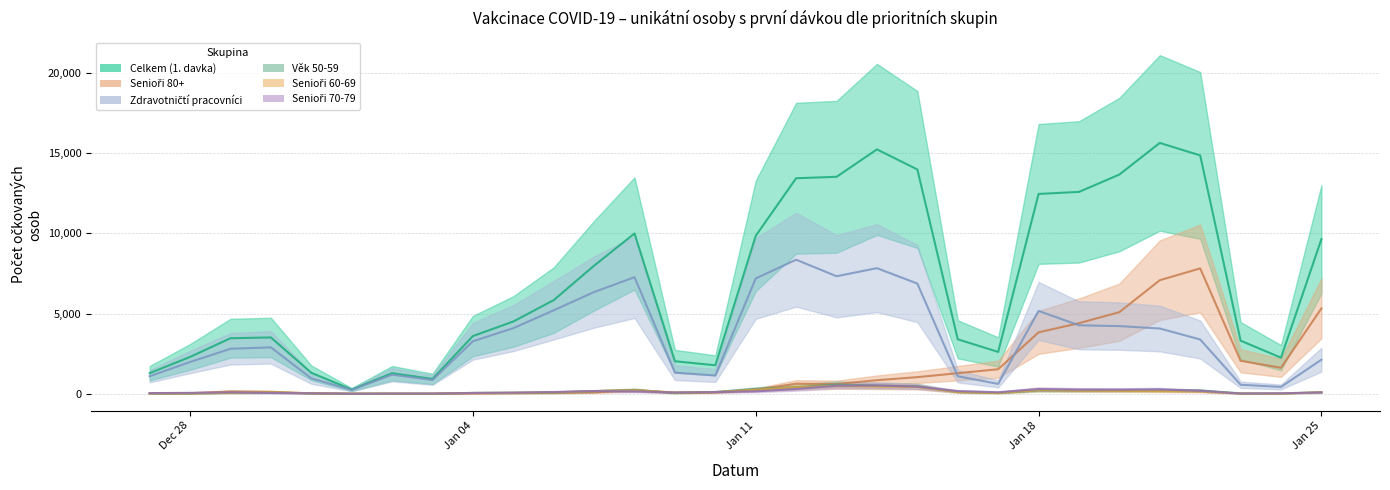

At which label is Senioři 70-79 closest to 261?

19.01.2021